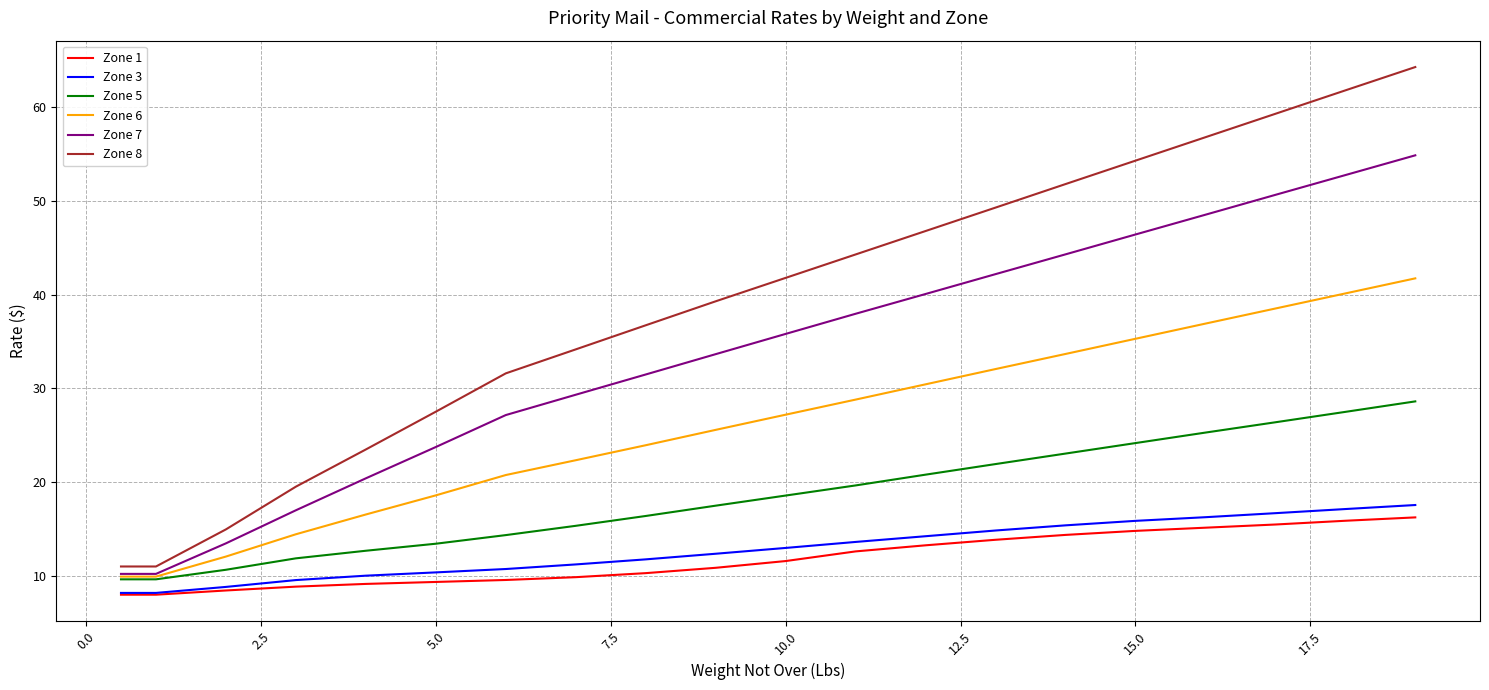

What is the smallest value displayed?

8.0